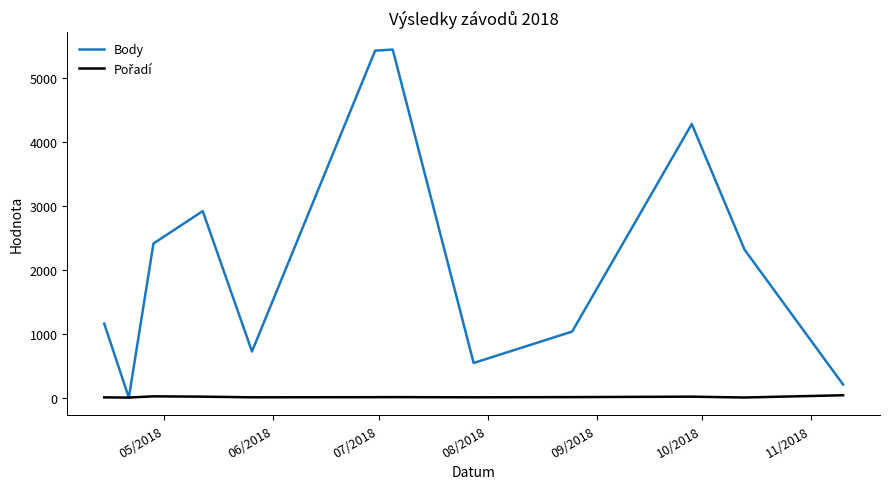

What is the highest value of the Body series?

5438